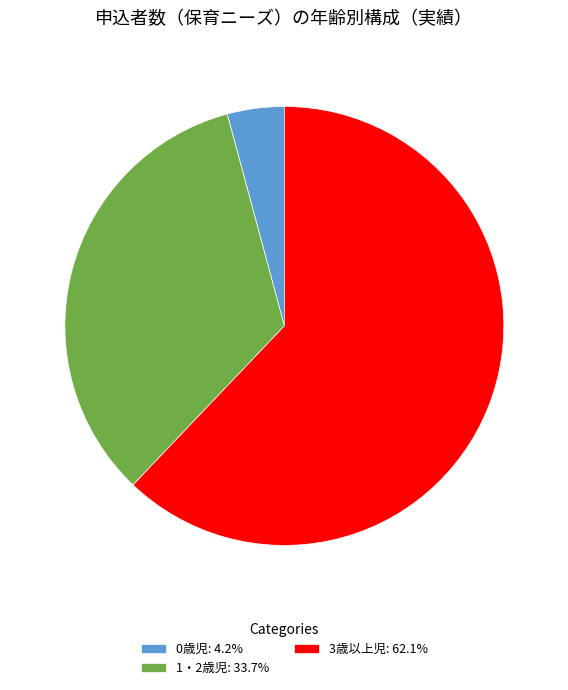

Which slice is the smallest?

0歳児